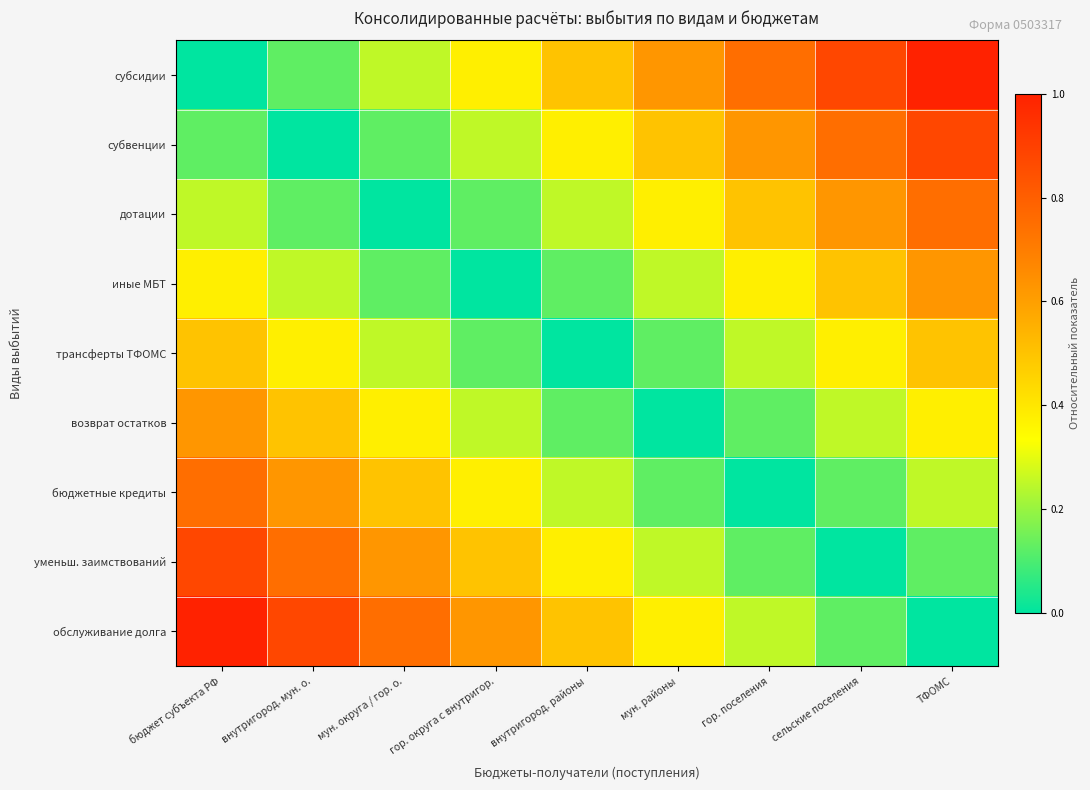

Reading right to left, transcribe all the data shown in this chart.

субсидии: ТФОМС=1.0	сельские поселения=0.9	гор. поселения=0.8	мун. районы=0.6	внутригород. районы=0.5	гор. округа с внутригор.=0.4	мун. округа / гор. о.=0.2	внутригород. мун. о.=0.1	бюджет субъекта РФ=0.0
субвенции: ТФОМС=0.9	сельские поселения=0.8	гор. поселения=0.6	мун. районы=0.5	внутригород. районы=0.4	гор. округа с внутригор.=0.2	мун. округа / гор. о.=0.1	внутригород. мун. о.=0.0	бюджет субъекта РФ=0.1
дотации: ТФОМС=0.8	сельские поселения=0.6	гор. поселения=0.5	мун. районы=0.4	внутригород. районы=0.2	гор. округа с внутригор.=0.1	мун. округа / гор. о.=0.0	внутригород. мун. о.=0.1	бюджет субъекта РФ=0.2
иные МБТ: ТФОМС=0.6	сельские поселения=0.5	гор. поселения=0.4	мун. районы=0.2	внутригород. районы=0.1	гор. округа с внутригор.=0.0	мун. округа / гор. о.=0.1	внутригород. мун. о.=0.2	бюджет субъекта РФ=0.4
трансферты ТФОМС: ТФОМС=0.5	сельские поселения=0.4	гор. поселения=0.2	мун. районы=0.1	внутригород. районы=0.0	гор. округа с внутригор.=0.1	мун. округа / гор. о.=0.2	внутригород. мун. о.=0.4	бюджет субъекта РФ=0.5
возврат остатков: ТФОМС=0.4	сельские поселения=0.2	гор. поселения=0.1	мун. районы=0.0	внутригород. районы=0.1	гор. округа с внутригор.=0.2	мун. округа / гор. о.=0.4	внутригород. мун. о.=0.5	бюджет субъекта РФ=0.6
бюджетные кредиты: ТФОМС=0.2	сельские поселения=0.1	гор. поселения=0.0	мун. районы=0.1	внутригород. районы=0.2	гор. округа с внутригор.=0.4	мун. округа / гор. о.=0.5	внутригород. мун. о.=0.6	бюджет субъекта РФ=0.8
уменьш. заимствований: ТФОМС=0.1	сельские поселения=0.0	гор. поселения=0.1	мун. районы=0.2	внутригород. районы=0.4	гор. округа с внутригор.=0.5	мун. округа / гор. о.=0.6	внутригород. мун. о.=0.8	бюджет субъекта РФ=0.9
обслуживание долга: ТФОМС=0.0	сельские поселения=0.1	гор. поселения=0.2	мун. районы=0.4	внутригород. районы=0.5	гор. округа с внутригор.=0.6	мун. округа / гор. о.=0.8	внутригород. мун. о.=0.9	бюджет субъекта РФ=1.0